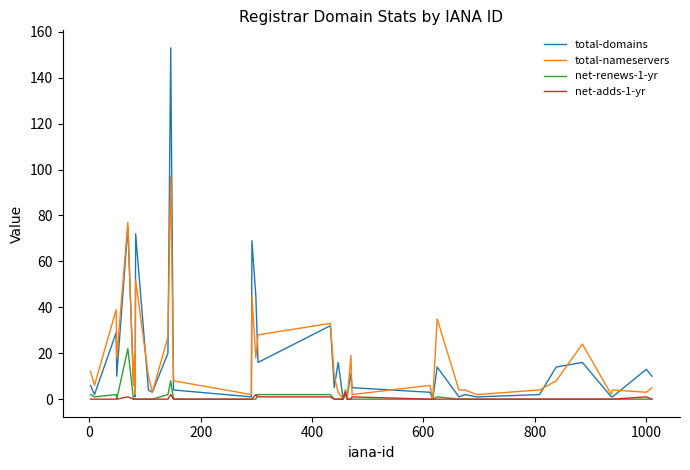

What is the maximum value shown in the chart?

153